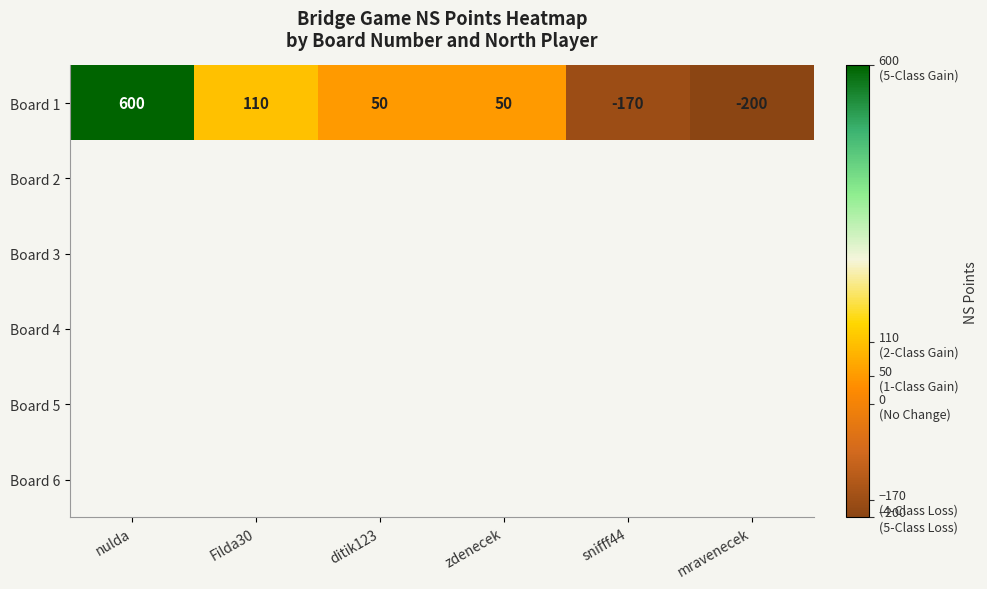

What is the maximum value shown in the chart?

600.0